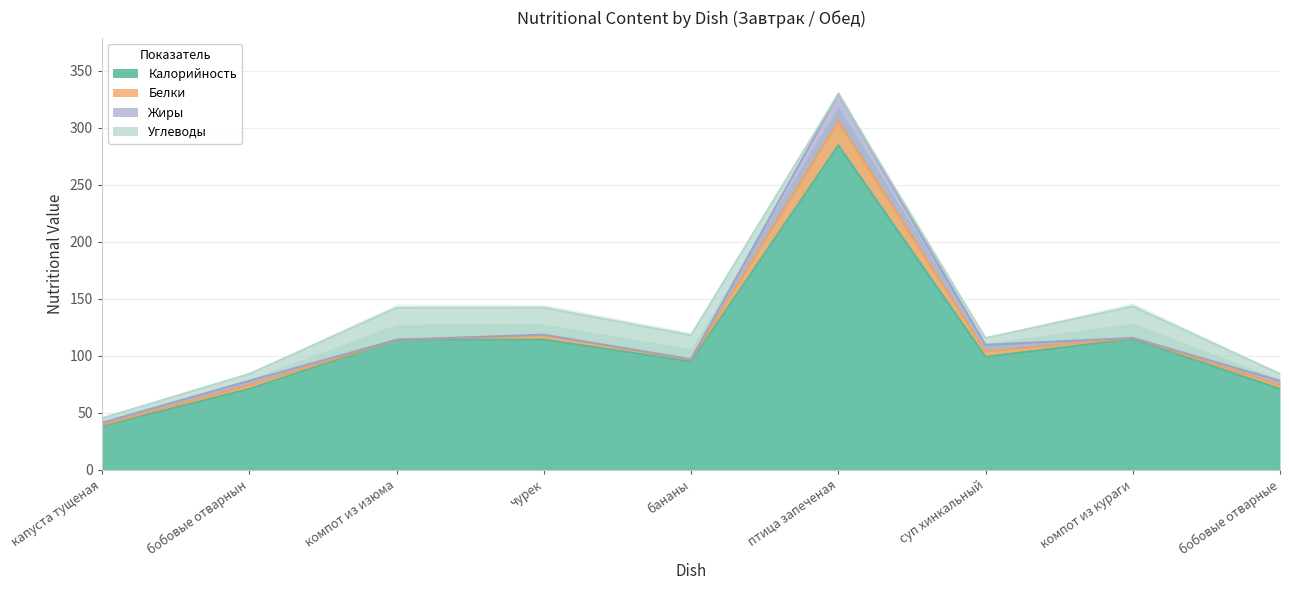

What is the maximum value for Калорийность?

284.4